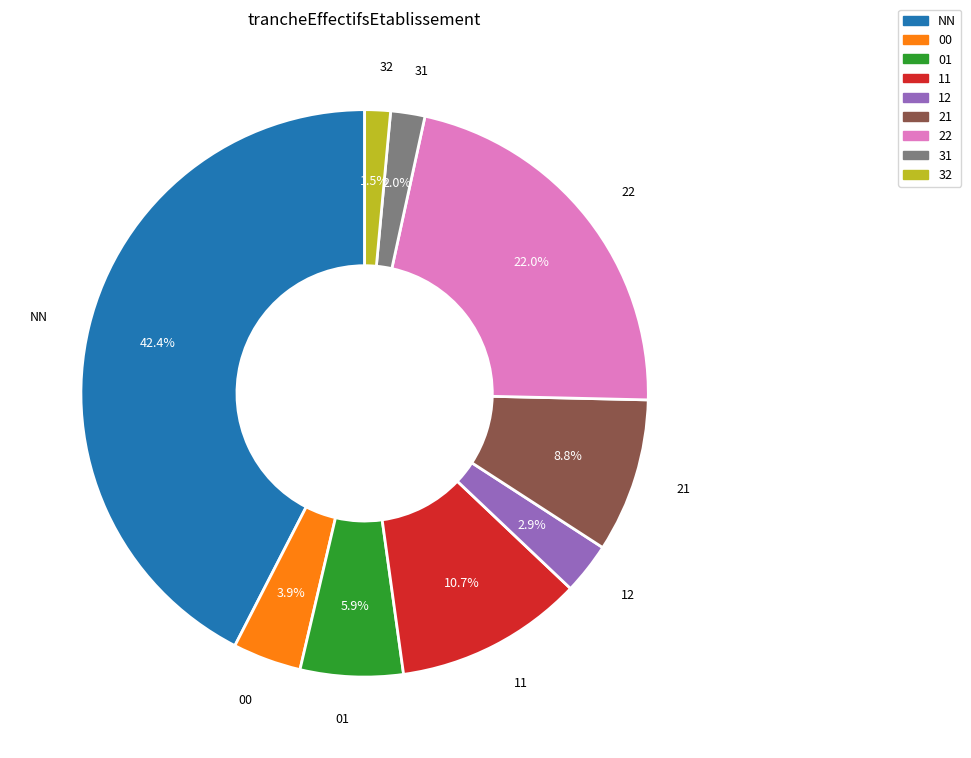

Does 11 represent more than half of the total?

No